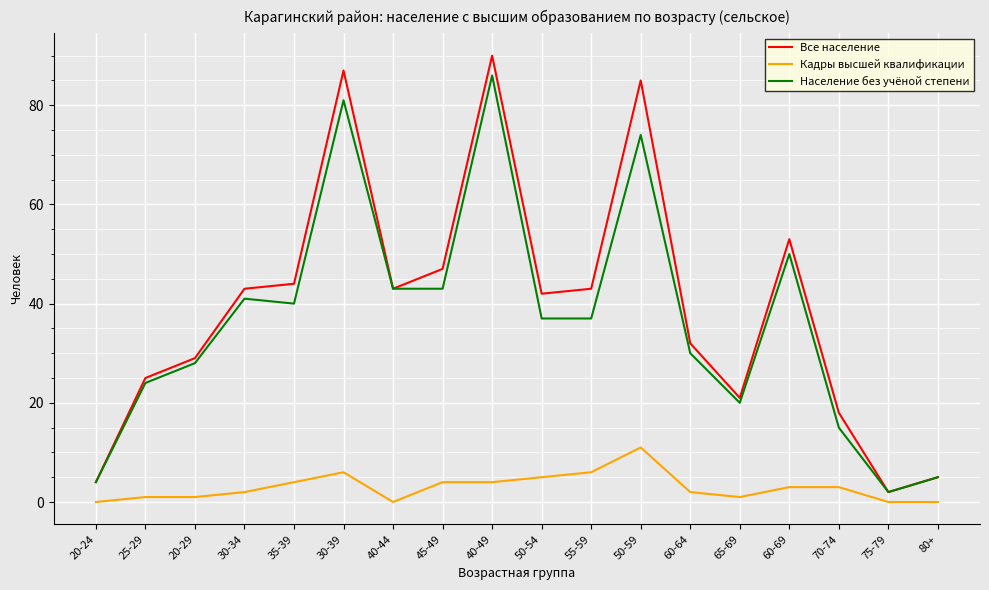

Does the chart display data point markers on the line(s)?

No